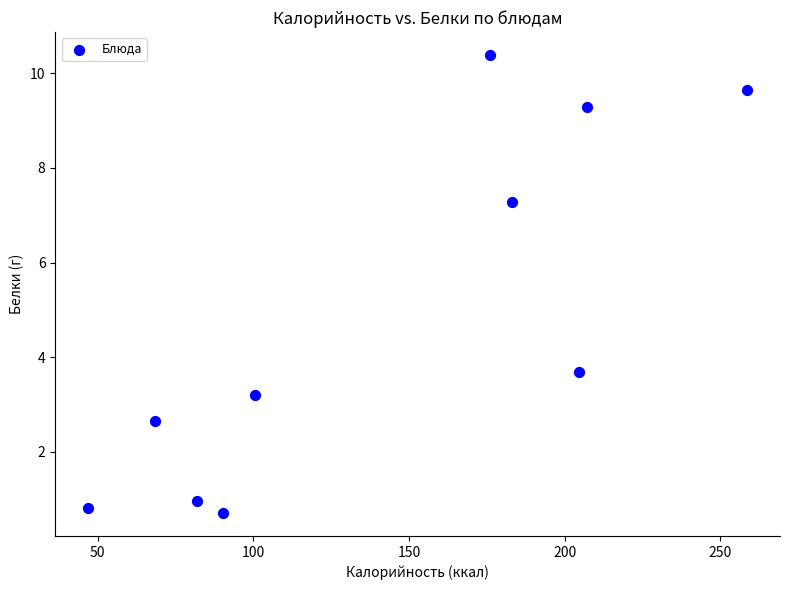

What Y value in the scatter plot is closest to 5?

3.7